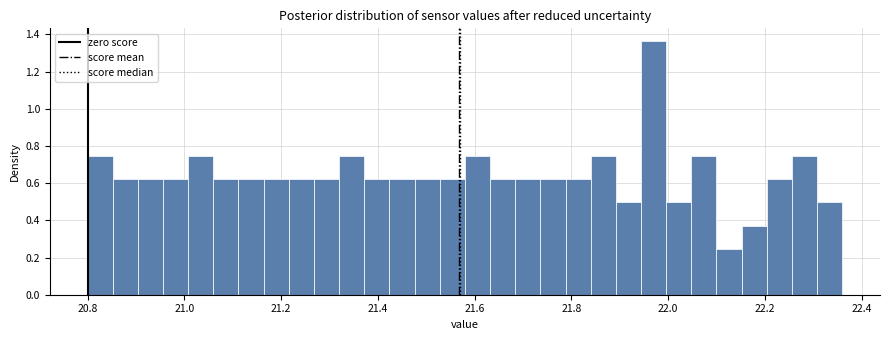

Read against the x-axis, roughly where is the centre of the tallest bar?

21.98